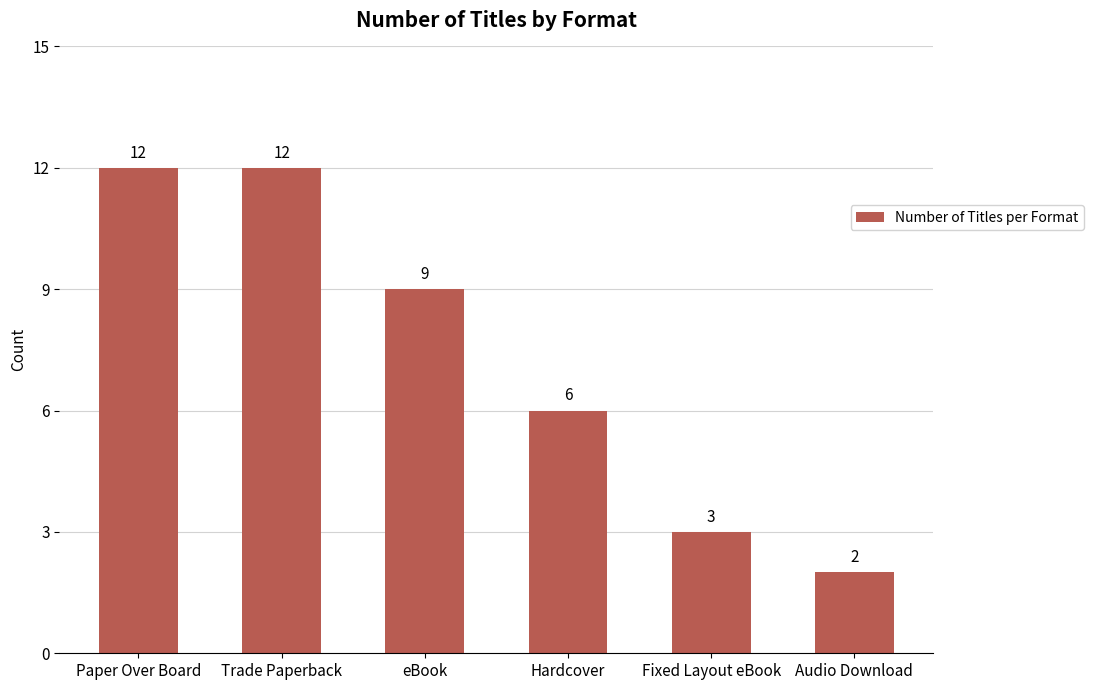

Reading left to right, transcribe all the data shown in this chart.

Paper Over Board=12	Trade Paperback=12	eBook=9	Hardcover=6	Fixed Layout eBook=3	Audio Download=2